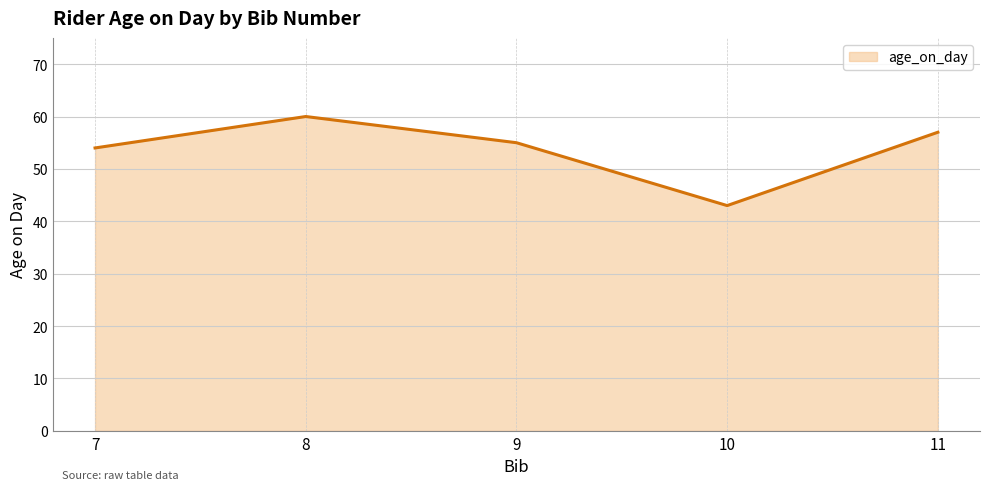

True or false: the data has more than 2 interior local peaks.

False